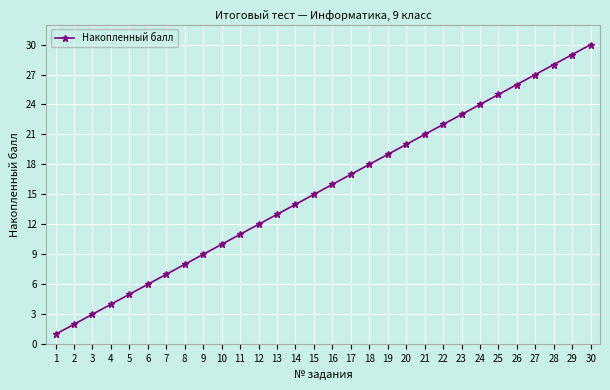

Where is the data nearest to the value 15?

15